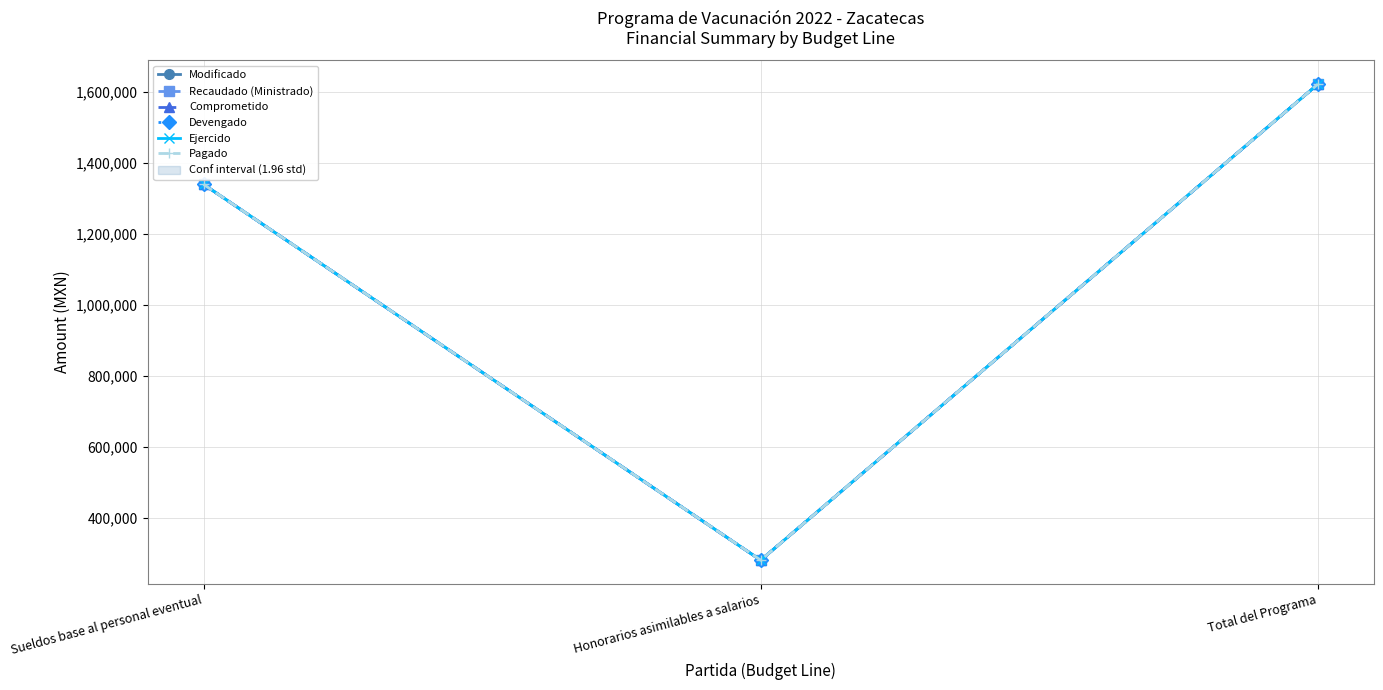

Rank the series at Honorarios asimilables a salarios from lowest to highest value.

Modificado, Recaudado (Ministrado), Comprometido, Devengado, Ejercido, Pagado